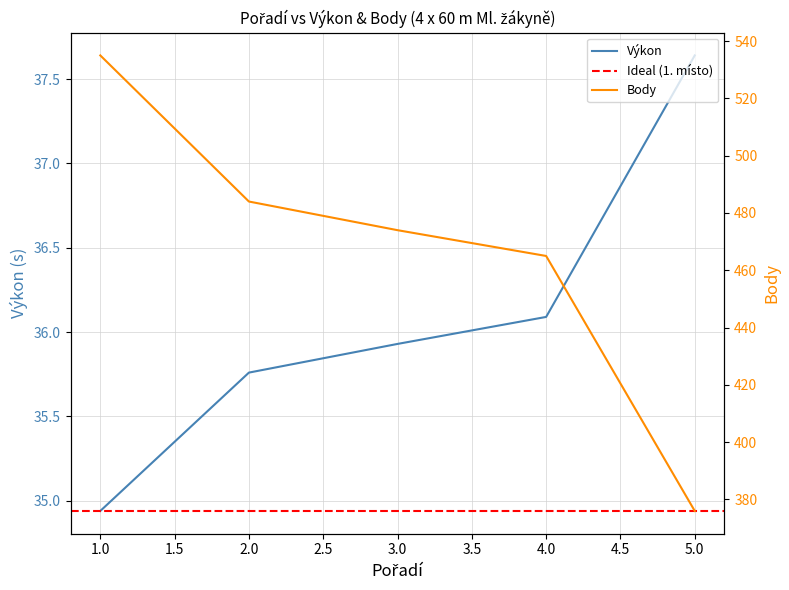

Rank the categories by Výkon value from highest to lowest.

5.0, 4.0, 3.0, 2.0, 1.0